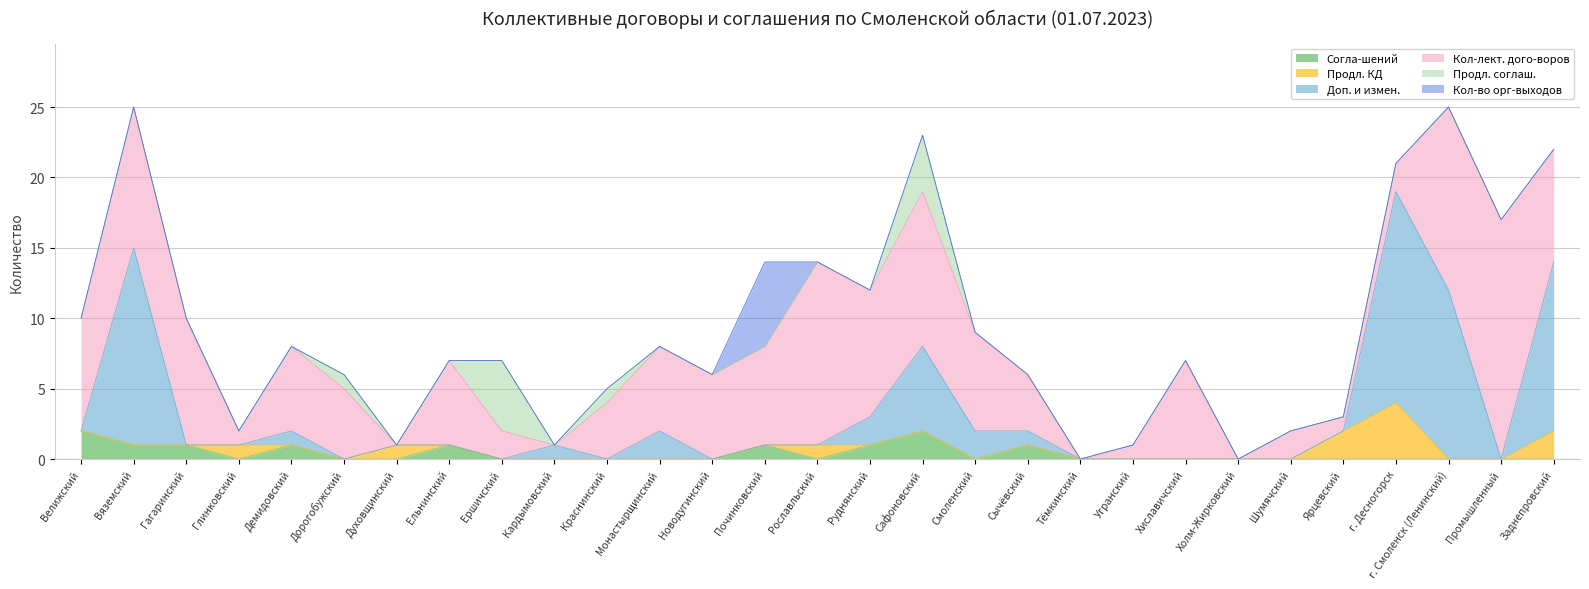

Where is Кол-лект. дого-воров nearest to the value 8?

Велижский